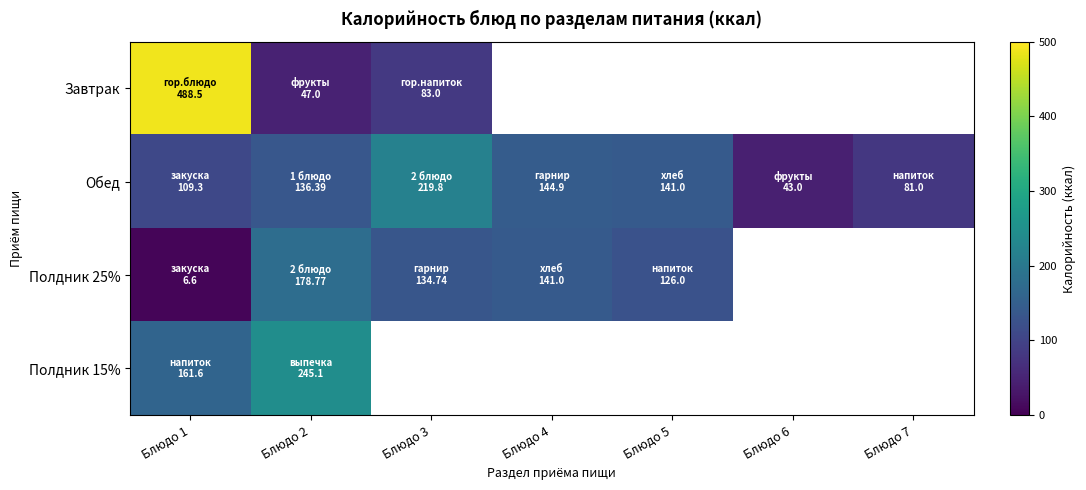

Which series changed the most between Блюдо 3 and Блюдо 5?

Обед